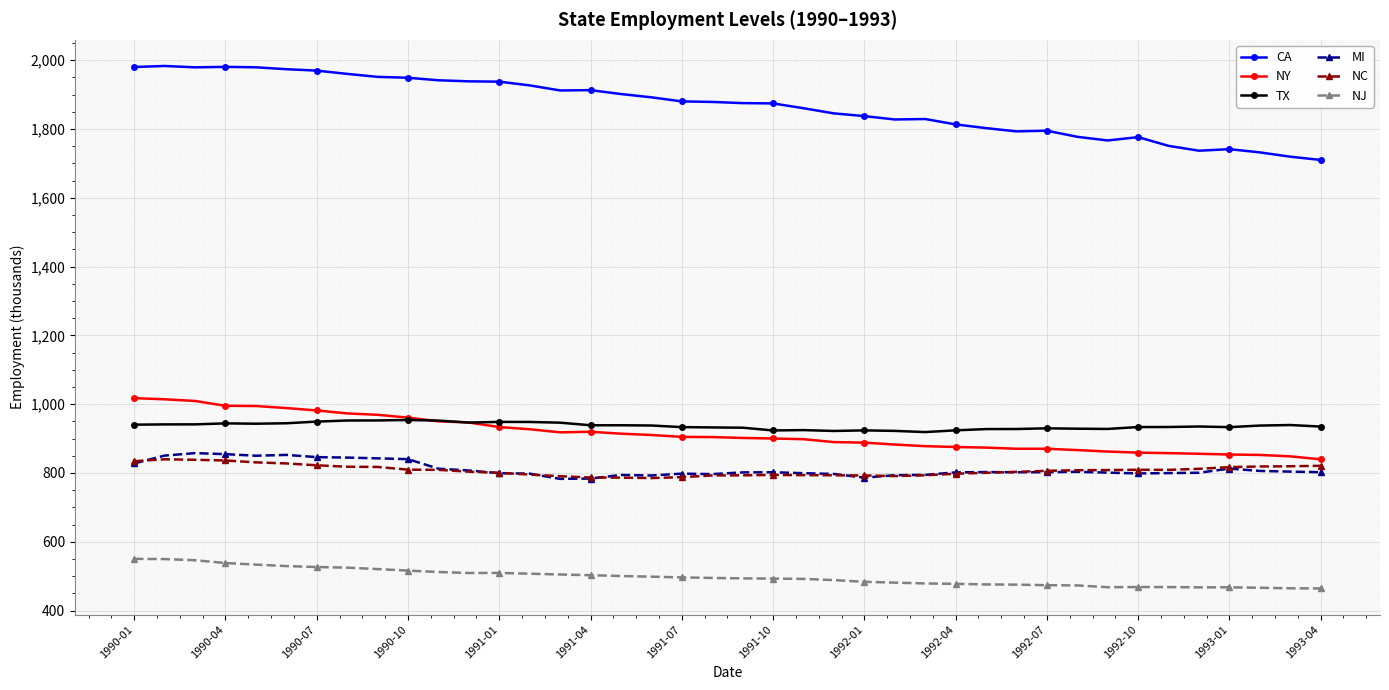

Does the chart have visible grid lines?

Yes